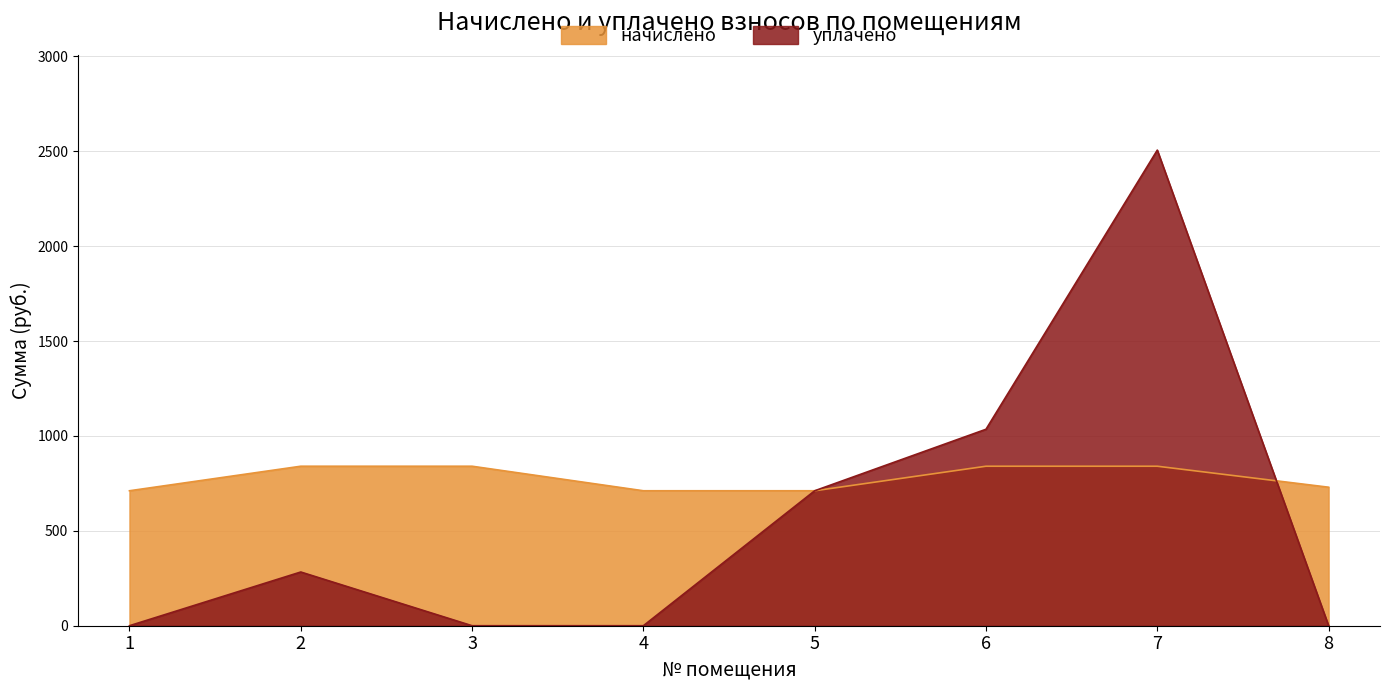

Between which two adjacent categories do уплачено and начислено first intersect?

5 and 6